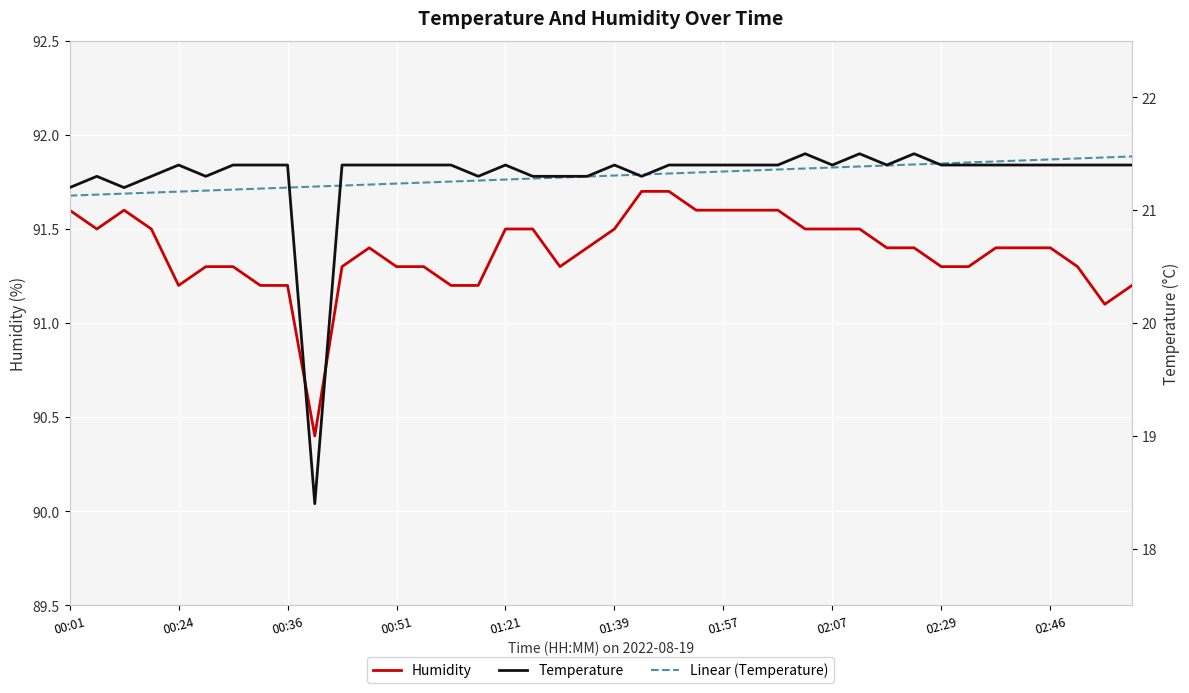

At which label does Humidity first exceed 91?

00:01